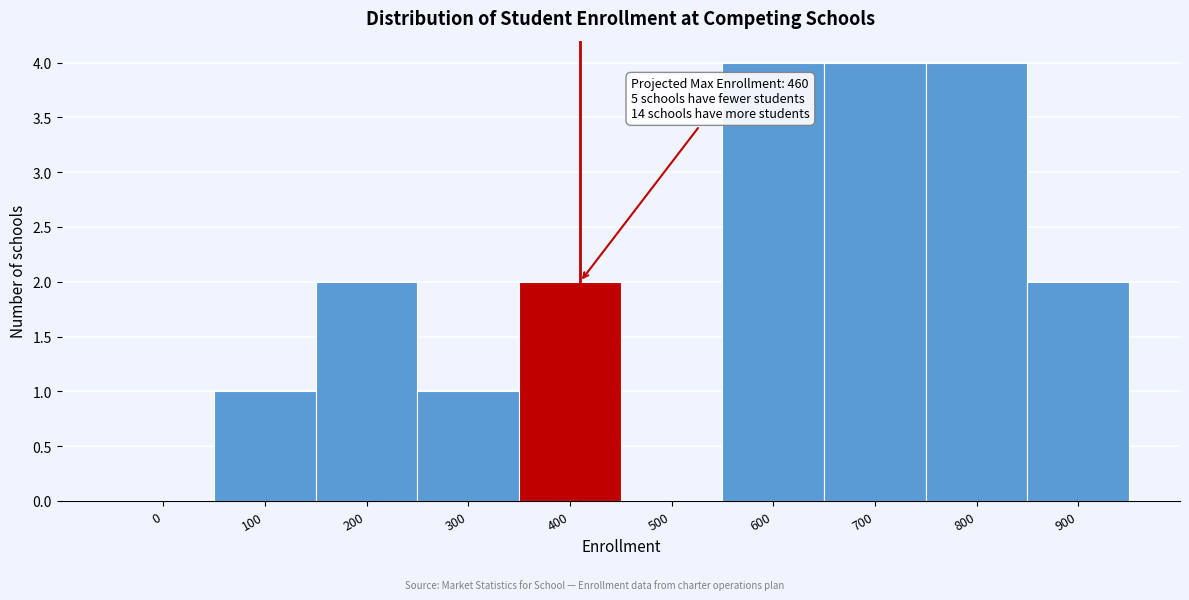

Reading right to left, extract all data points from this chart.

900=2	800=4	700=4	600=4	500=0	400=2	300=1	200=2	100=1	0=0